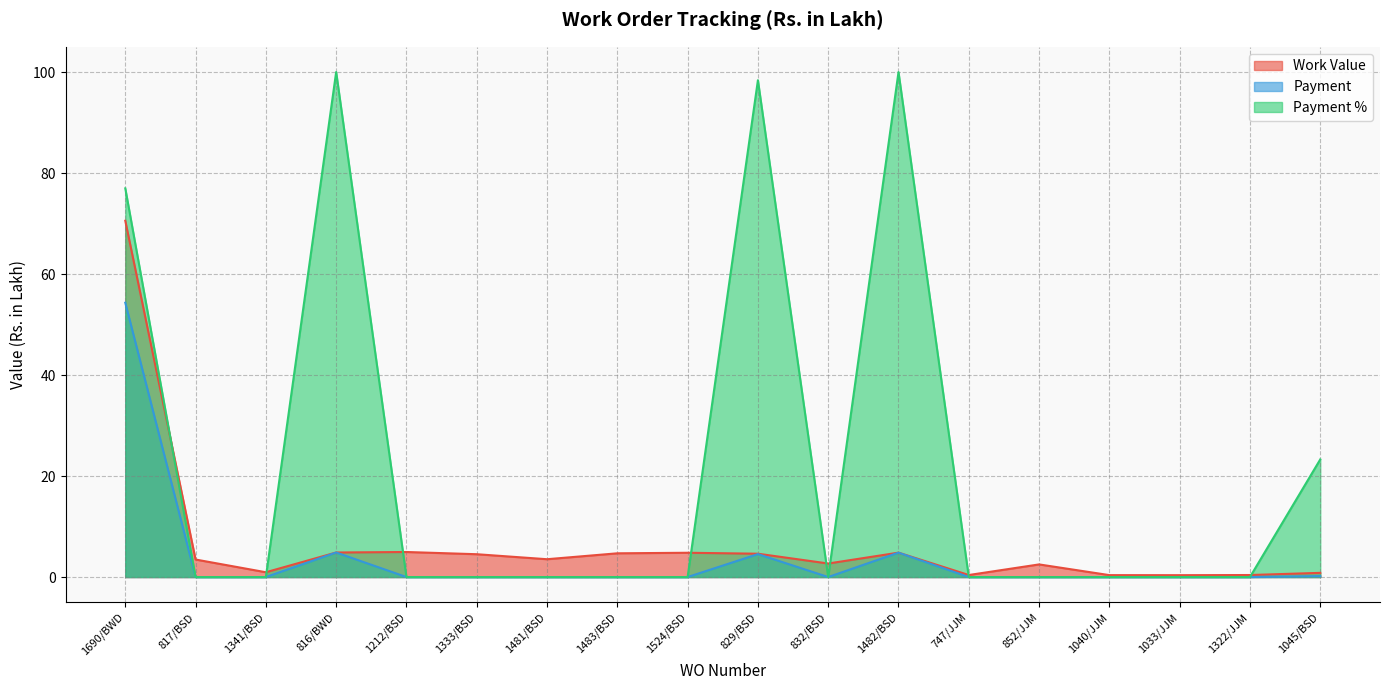

How many interior local valleys does the Payment series have?

1